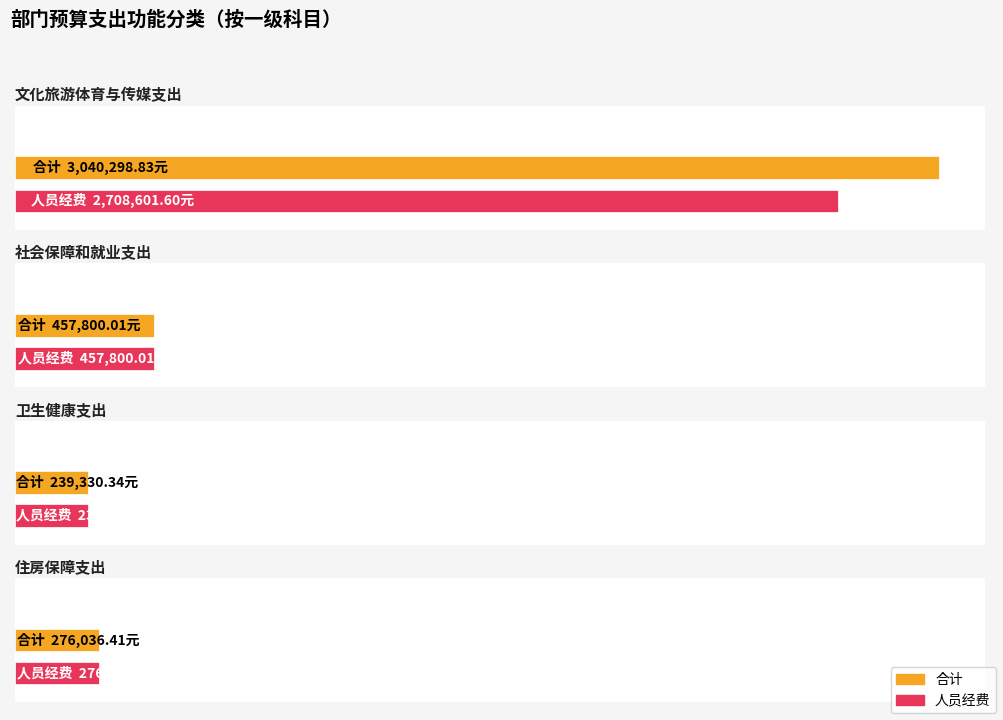

What is the total value across all series at 卫生健康支出?

478660.7